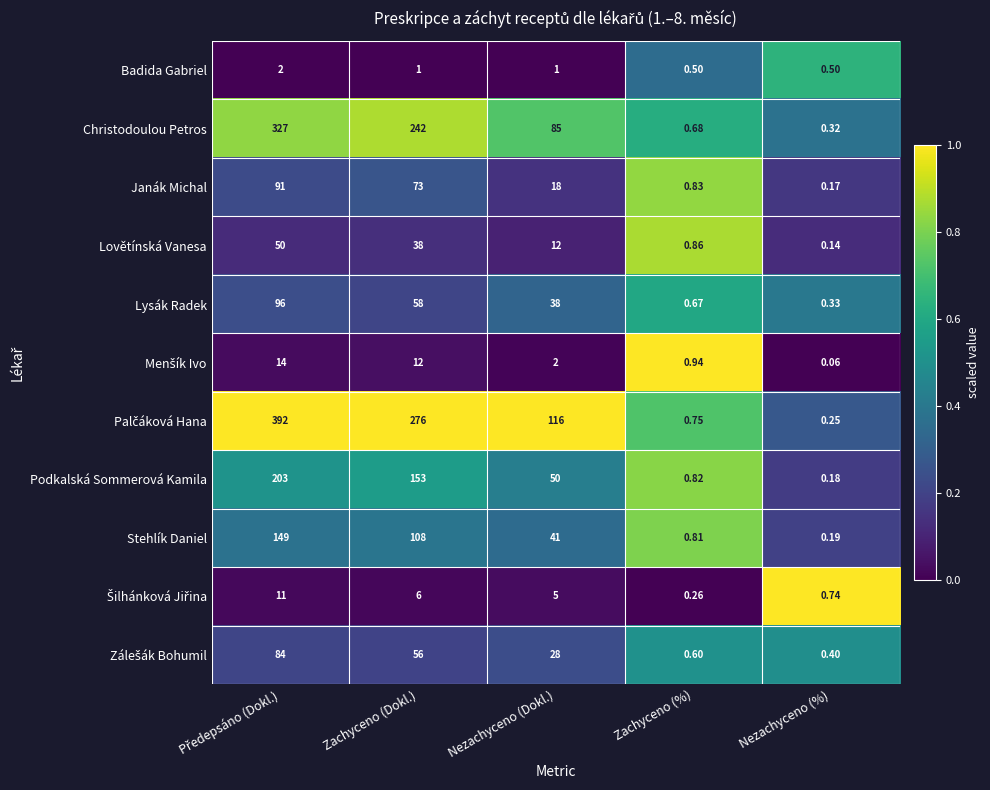

Which label corresponds to the smallest value in the chart?

Nezachyceno (%)